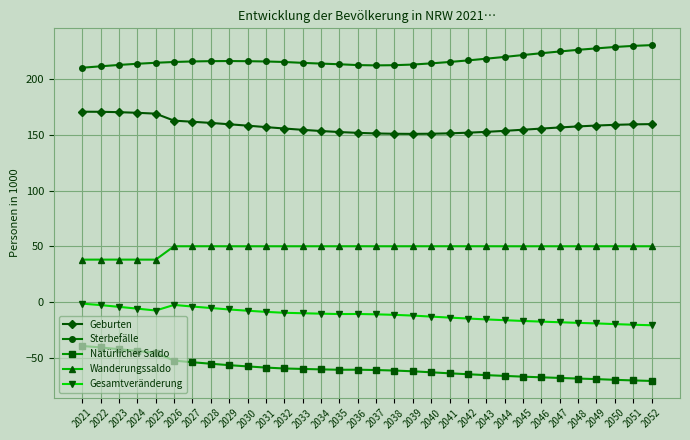

What is the difference between the highest and lowest values at 2045?

288.7